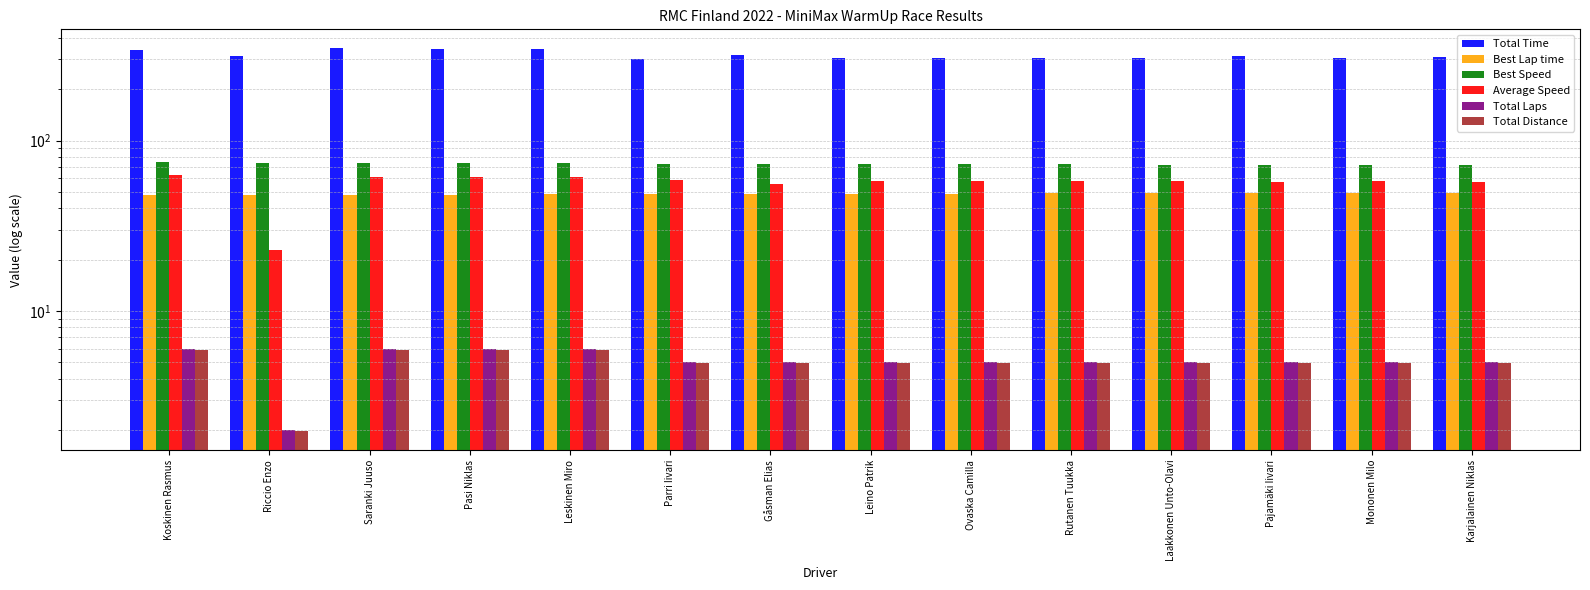

Rank the series at Karjalainen Niklas from lowest to highest value.

Total Distance, Total Laps, Best Lap time, Average Speed, Best Speed, Total Time